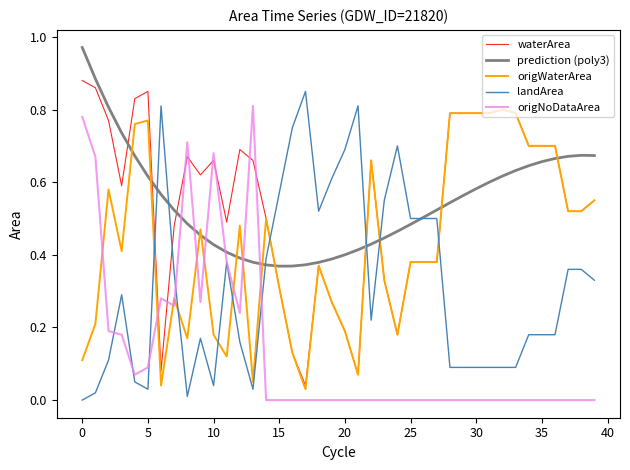

True or false: waterArea and origNoDataArea intersect in this chart.

True